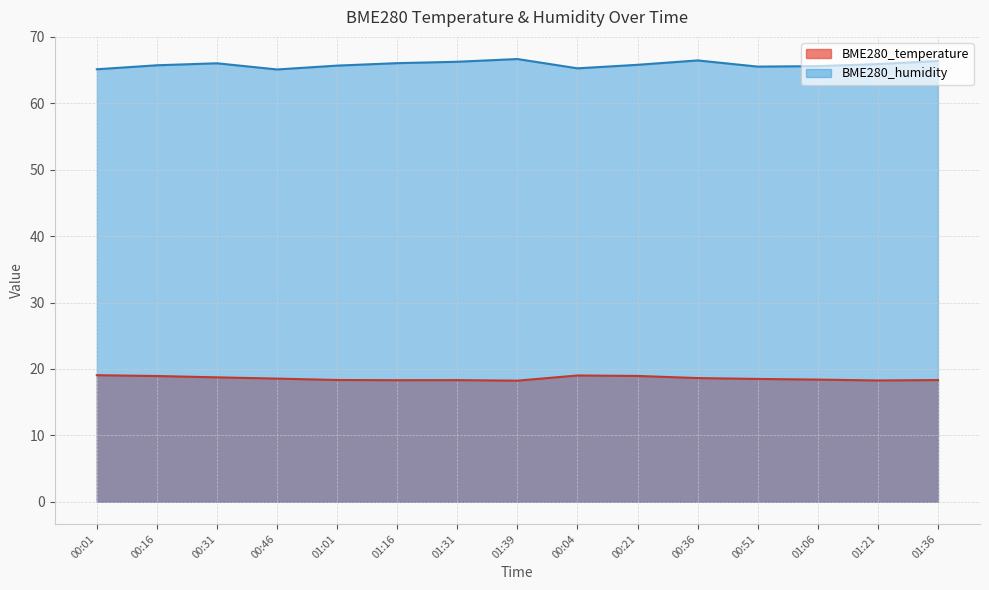

Which series has the largest total across all categories?

BME280_humidity